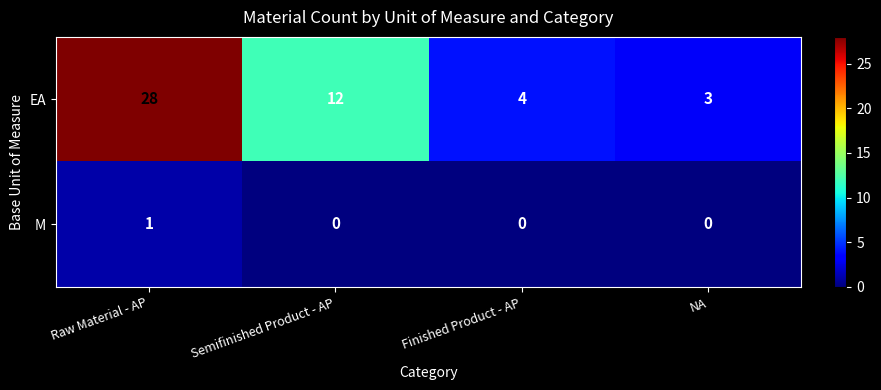

Which label corresponds to the largest value in the chart?

Raw Material - AP